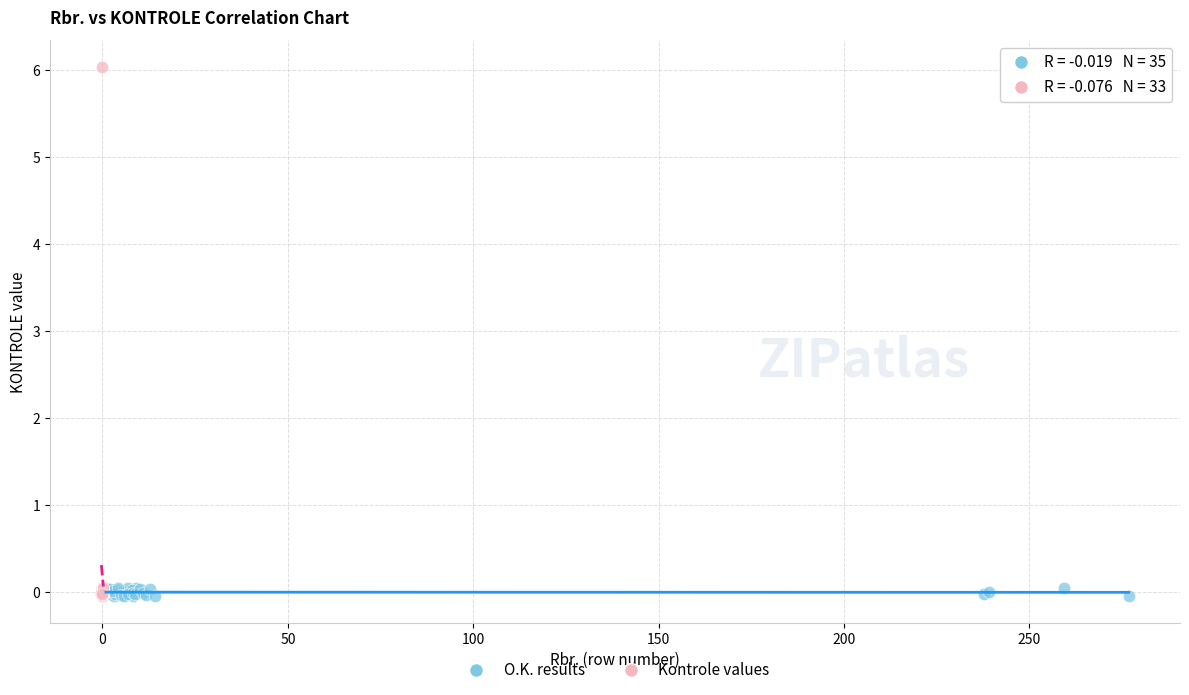

Which series has the largest Y range (max minus min)?

Kontrole values